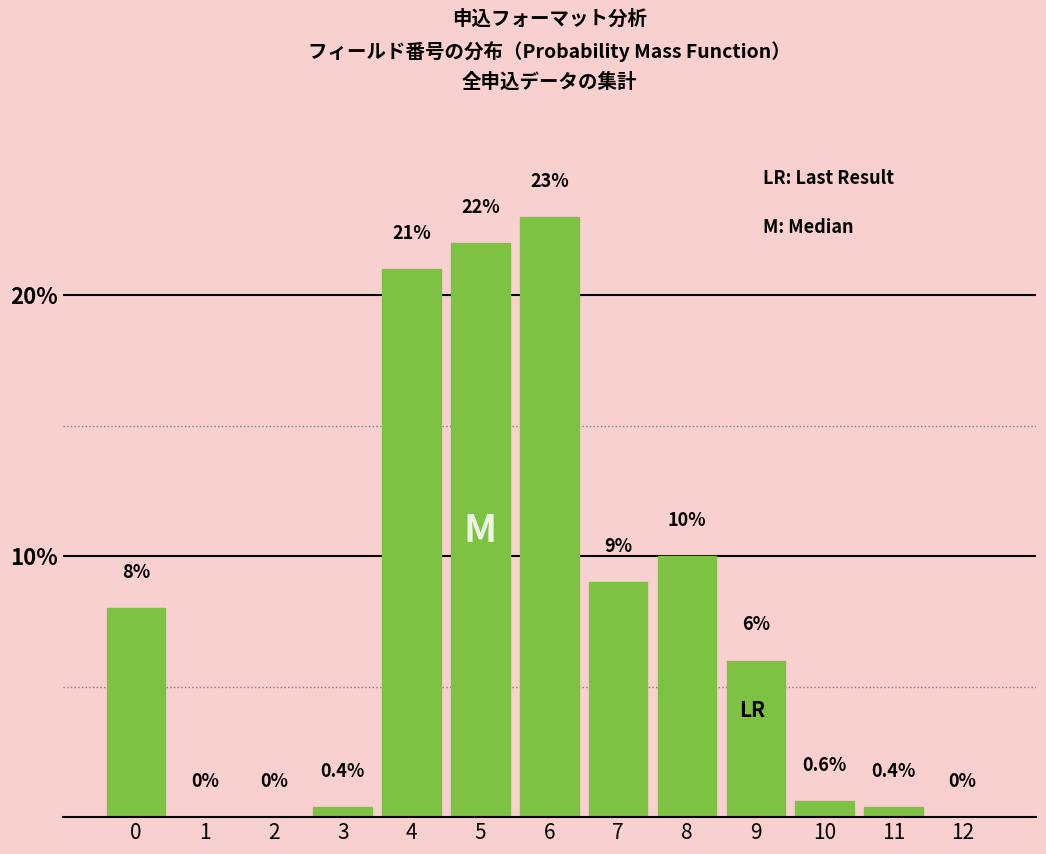

Reading left to right, extract all data points from this chart.

0=8.0	1=0.0	2=0.0	3=0.4	4=21.0	5=22.0	6=23.0	7=9.0	8=10.0	9=6.0	10=0.6	11=0.4	12=0.0